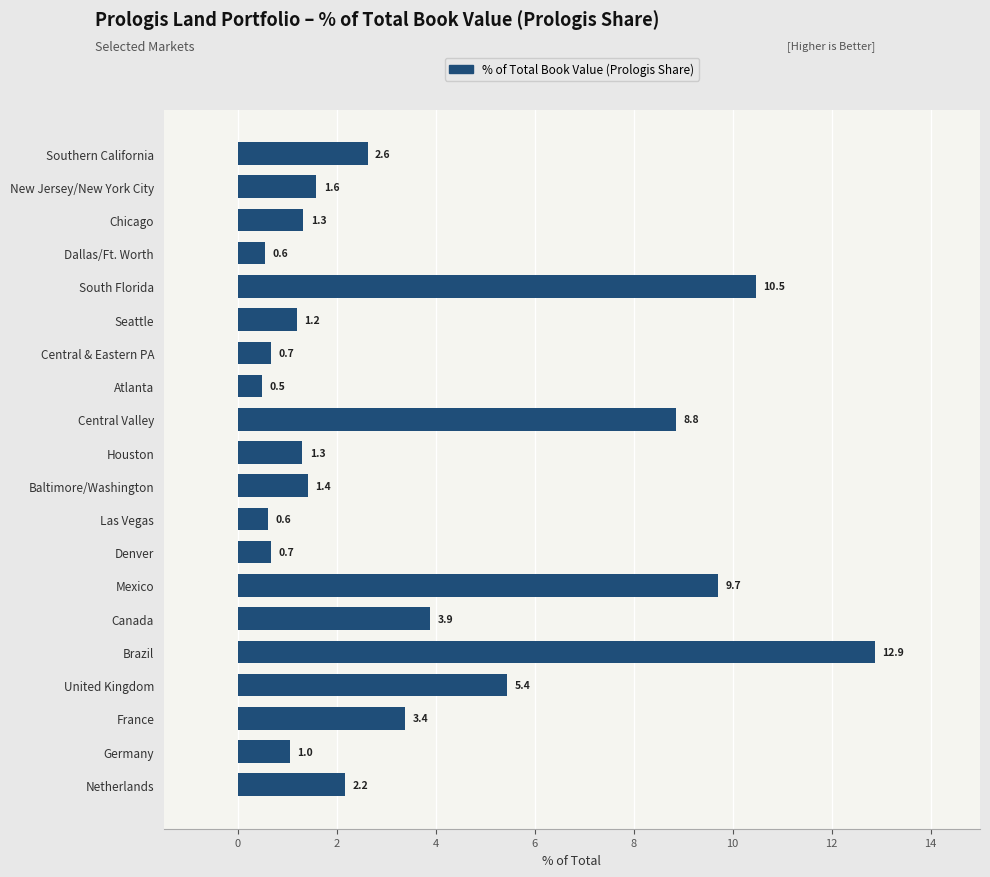

Which has a higher value, Seattle or Mexico?

Mexico